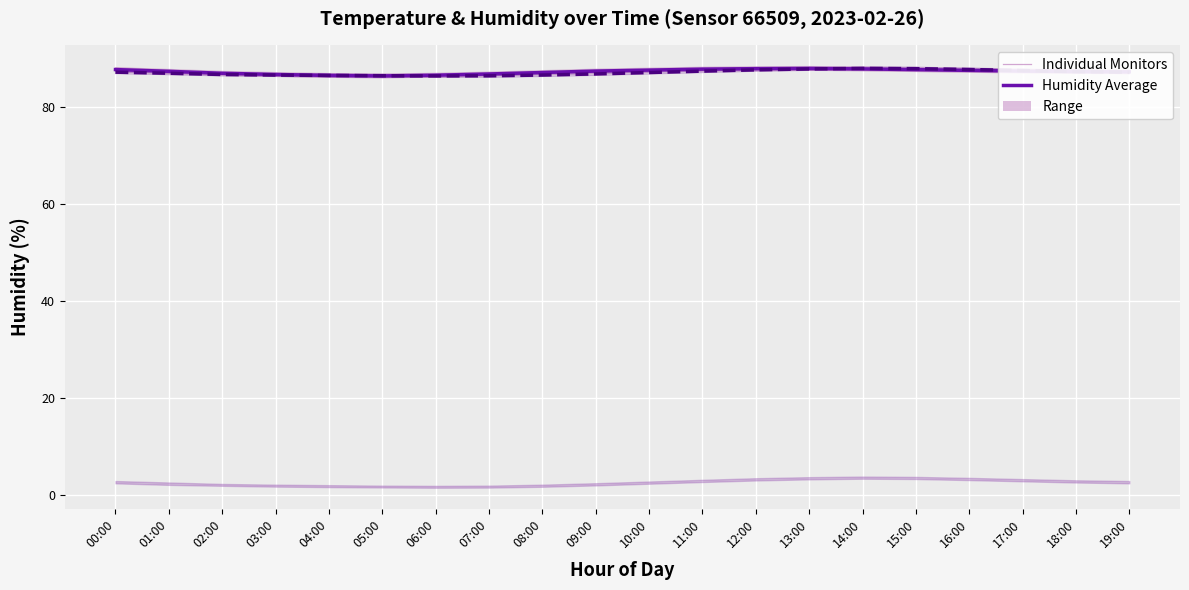

What is the smallest value displayed?

86.4